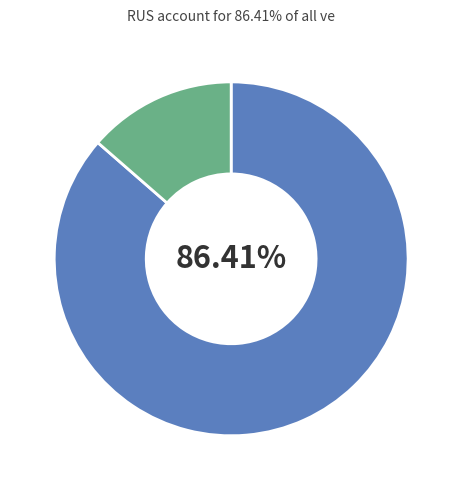

Is there any slice that represents more than half of the pie?

Yes